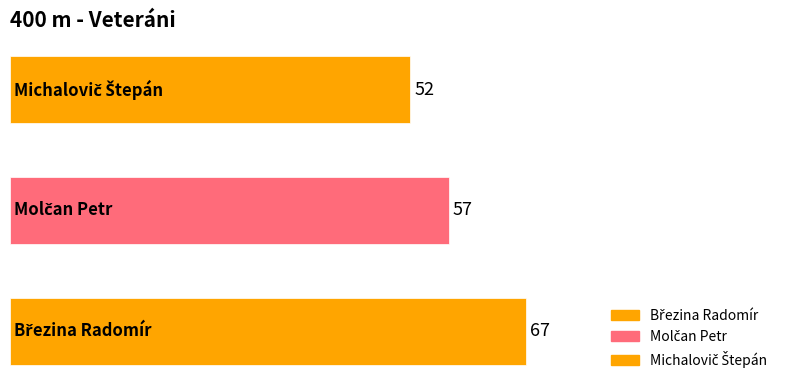

How many series are shown in this chart?

1